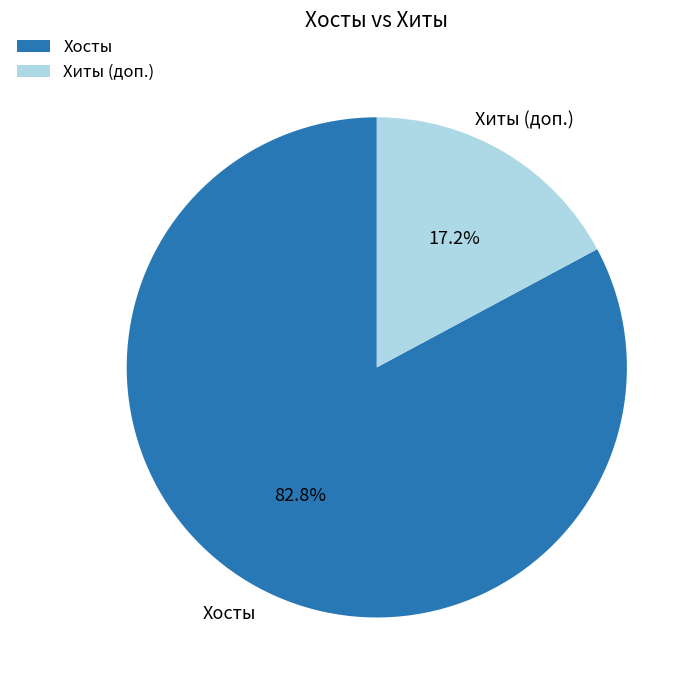

Is there a majority slice in this chart?

Yes